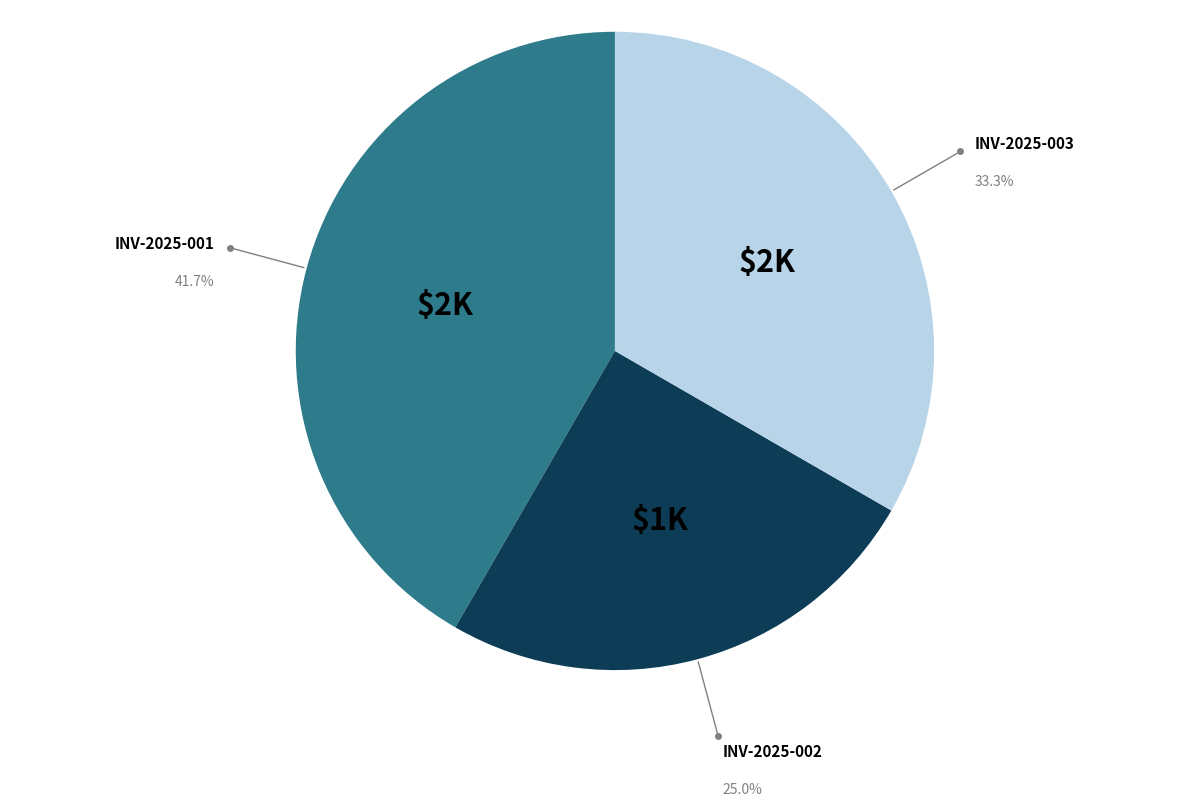

Is there any slice that represents more than half of the pie?

No